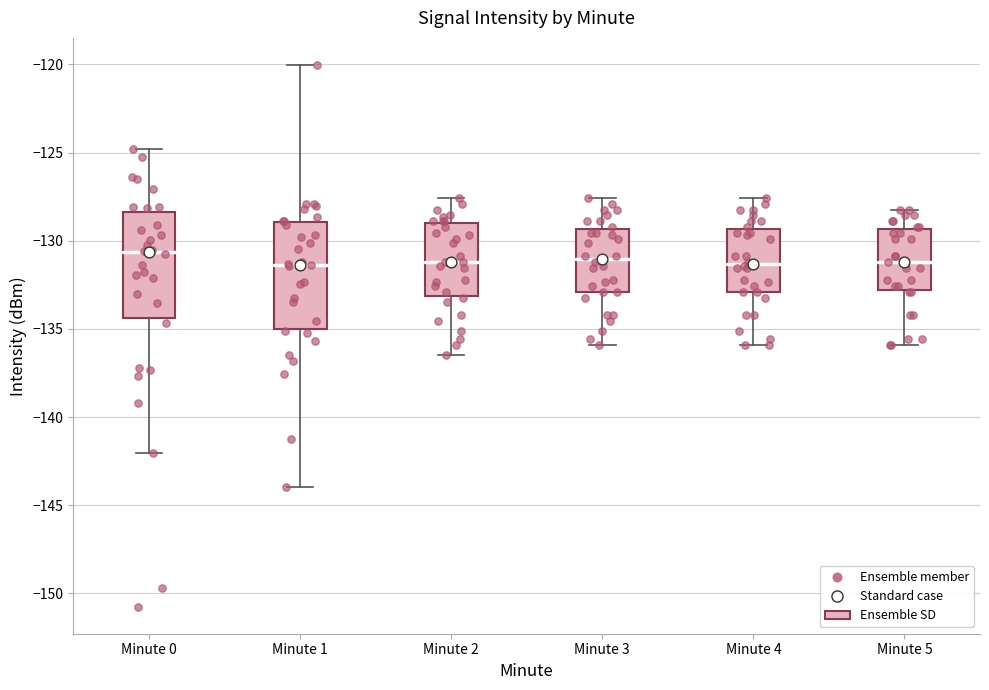

Reading left to right, read every box against the y-axis: the position of its median line, the range the box covers, and the ends of its whiskers. The values are not printed on the chart, so give them approximately, as read against the axis.

Minute 0: median -130.5, box -134.5 to -128.5, whiskers -142.0 to -125.0
Minute 1: median -131.5, box -135.0 to -129.0, whiskers -144.0 to -120.0
Minute 2: median -131.0, box -133.0 to -129.0, whiskers -136.5 to -127.5
Minute 3: median -131.0, box -133.0 to -129.5, whiskers -136.0 to -127.5
Minute 4: median -131.5, box -133.0 to -129.5, whiskers -136.0 to -127.5
Minute 5: median -131.0, box -133.0 to -129.5, whiskers -136.0 to -128.0